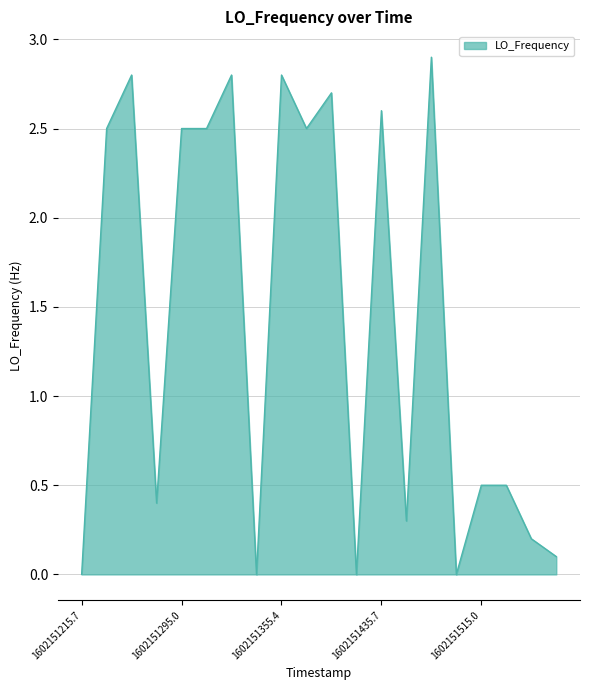

What is the maximum value shown in the chart?

2.9